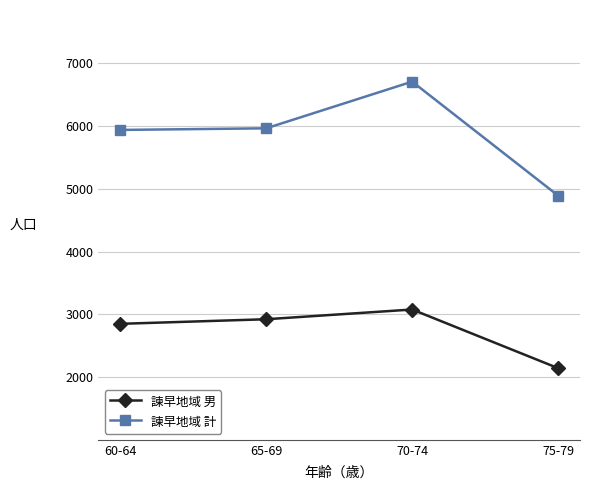

What is the value of the 諫早地域 計 point at the 2nd from the left?

5962